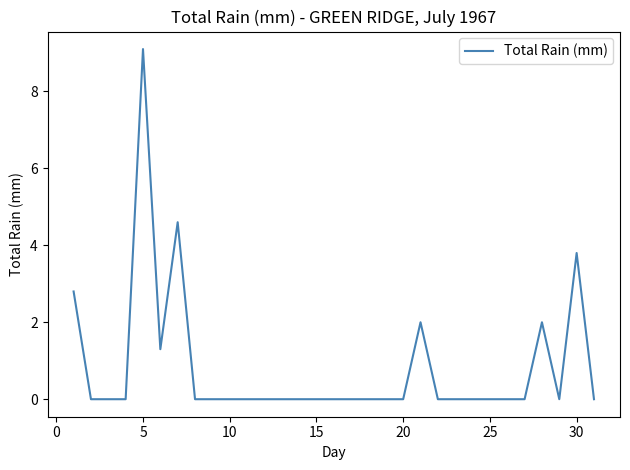

What is the difference between the maximum and minimum values?

9.1